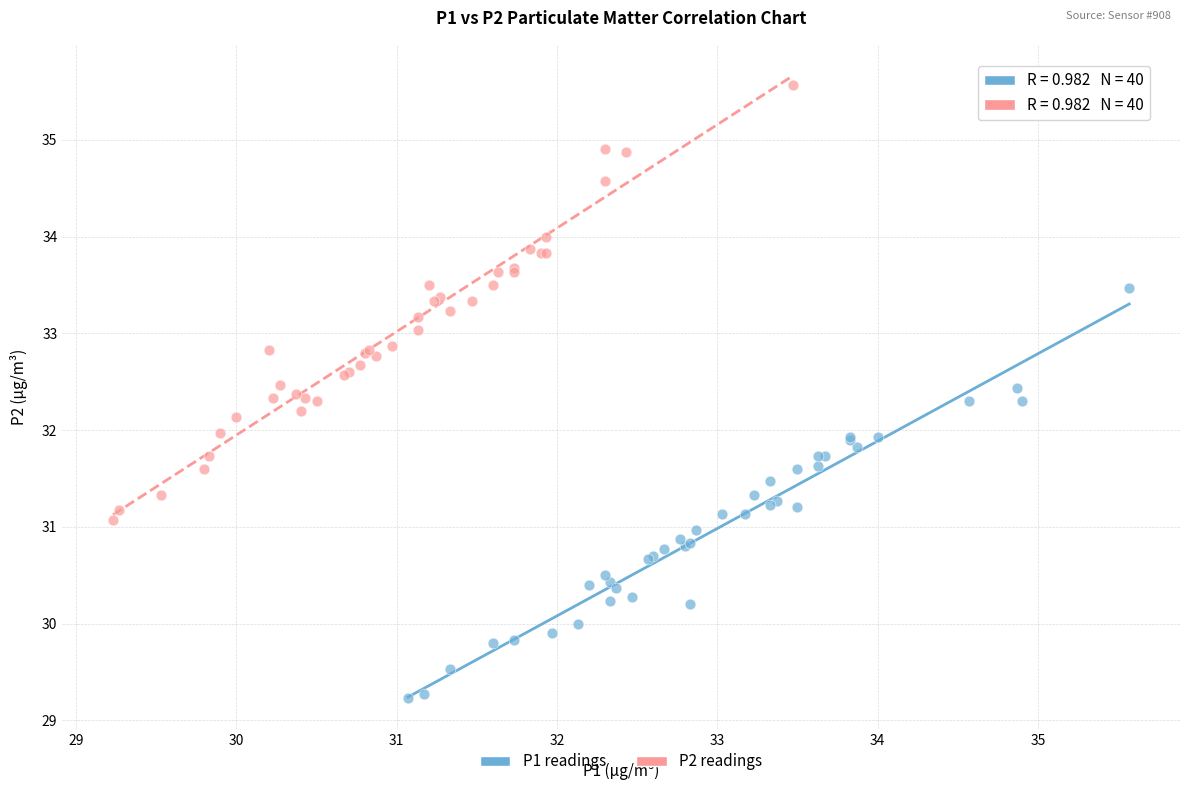

Which series has the largest Y range (max minus min)?

P2 readings